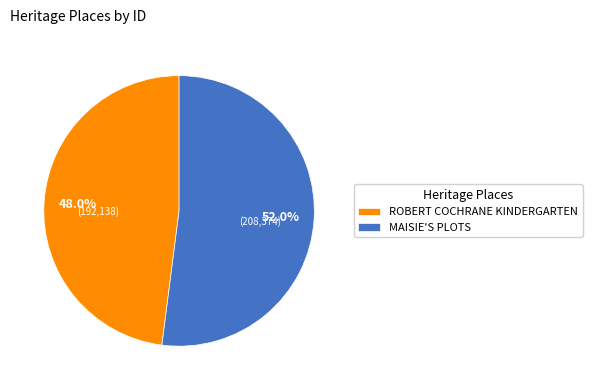

Count the number of slices in the pie.

2